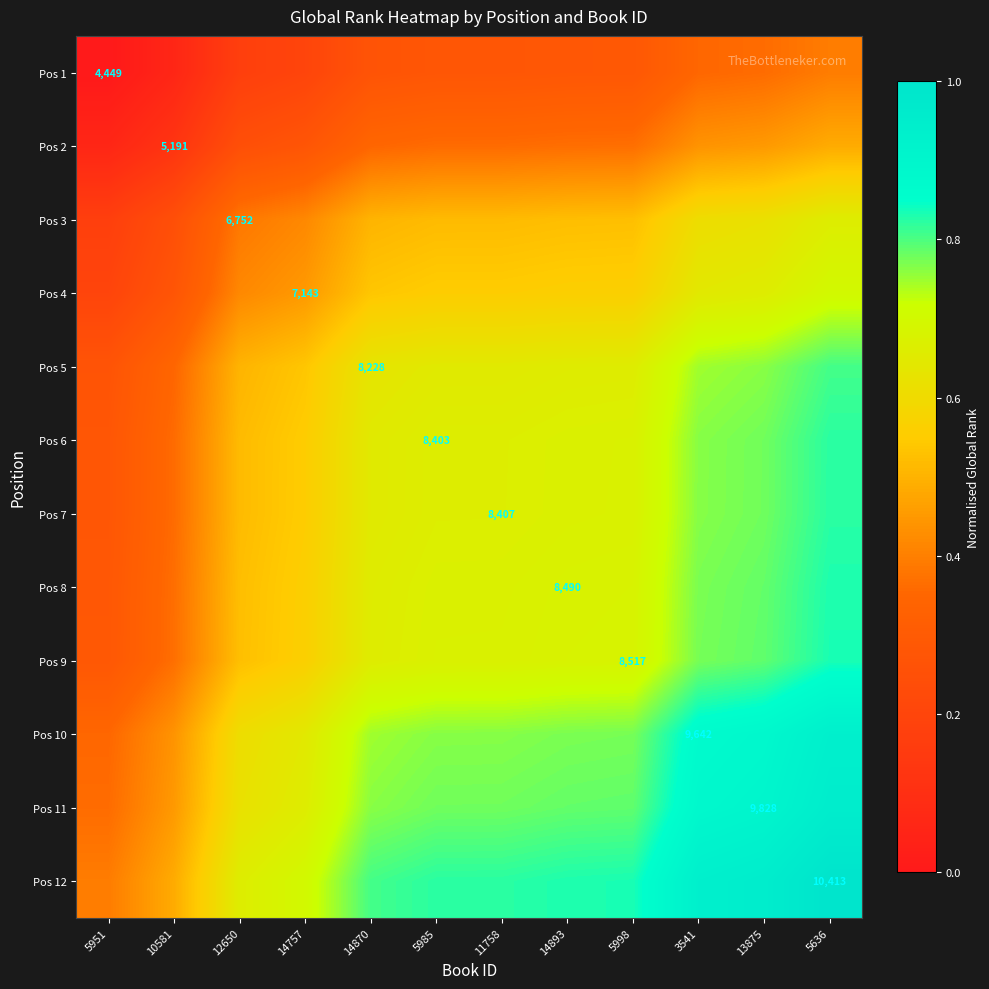

Which series has the widest spread of values?

Pos 12